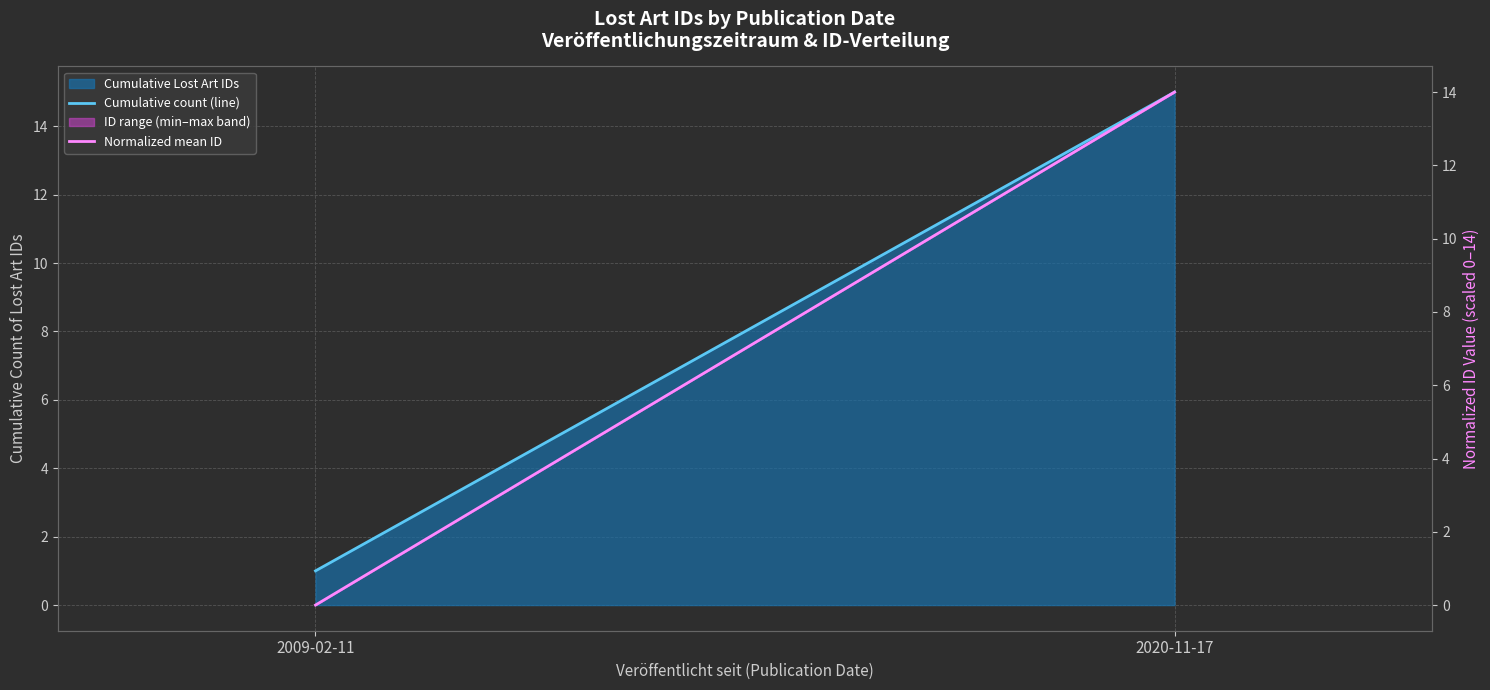

Is the value of Cumulative count (line) at 2020-11-17 greater than the value of Normalized mean ID at 2020-11-17?

Yes